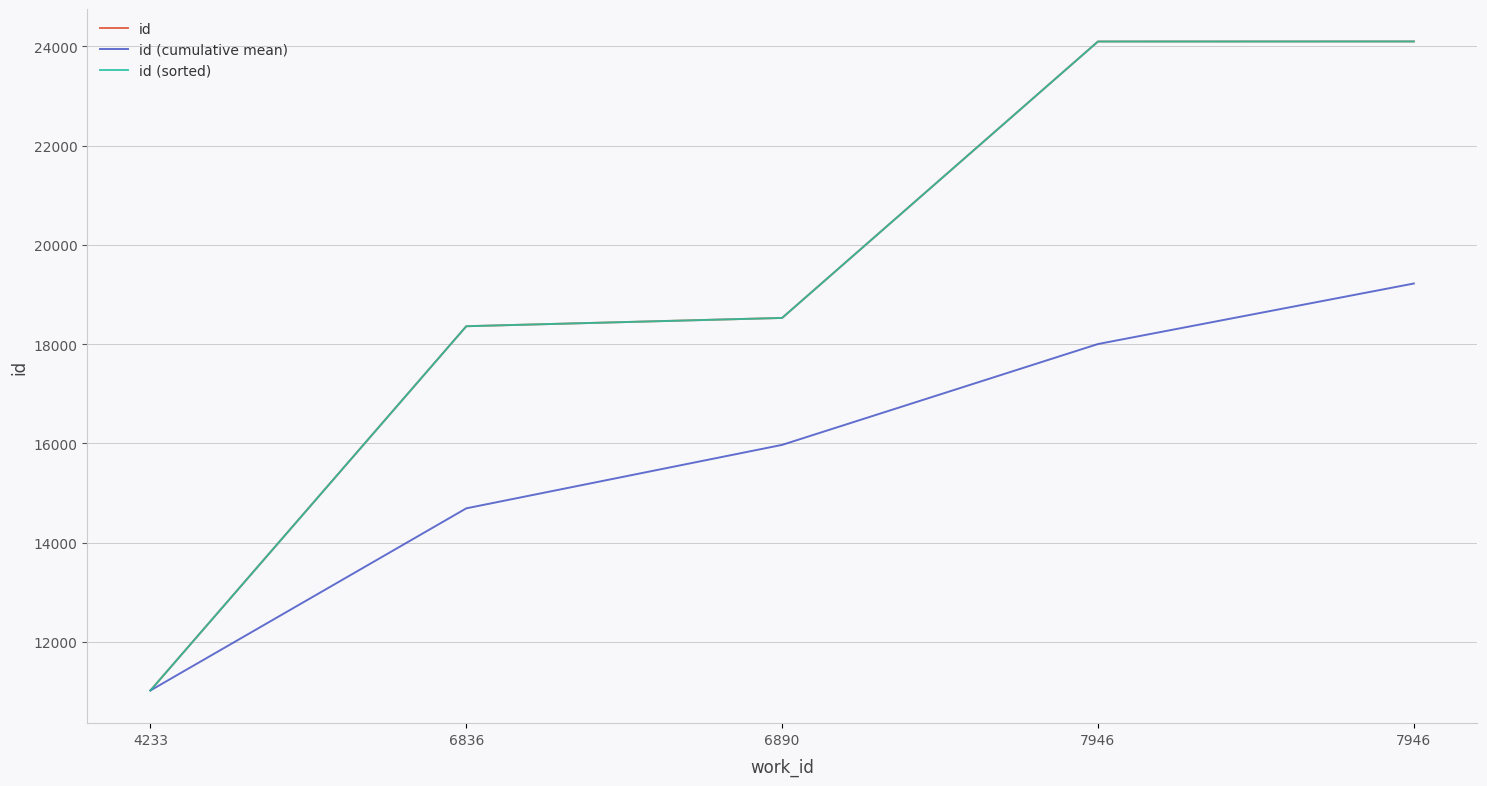

True or false: id (sorted) has a value of 16271.1 at 7946.

False